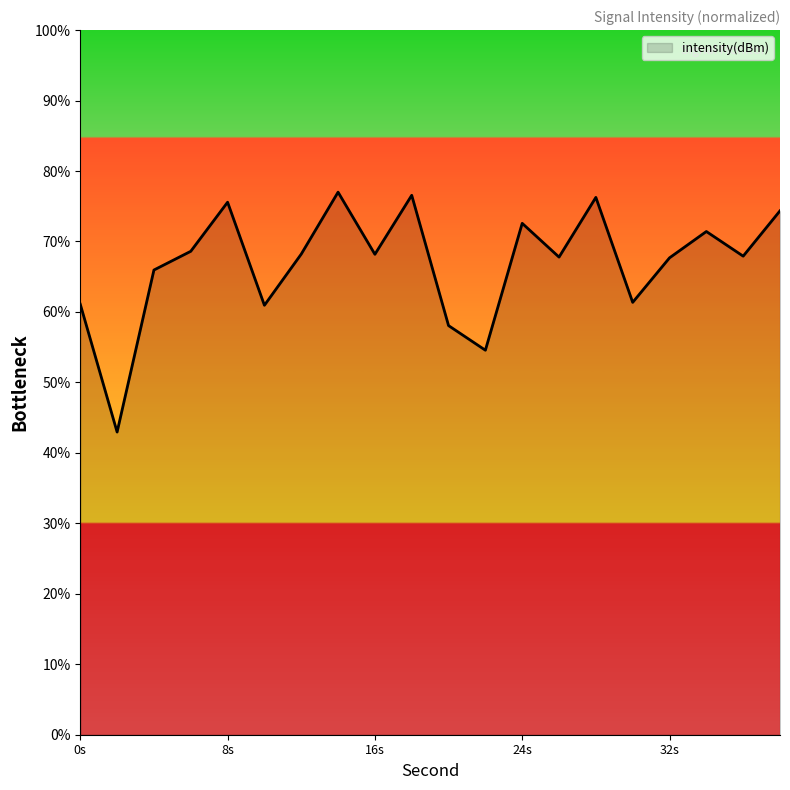

True or false: the data has more than 0 interior local peaks.

True